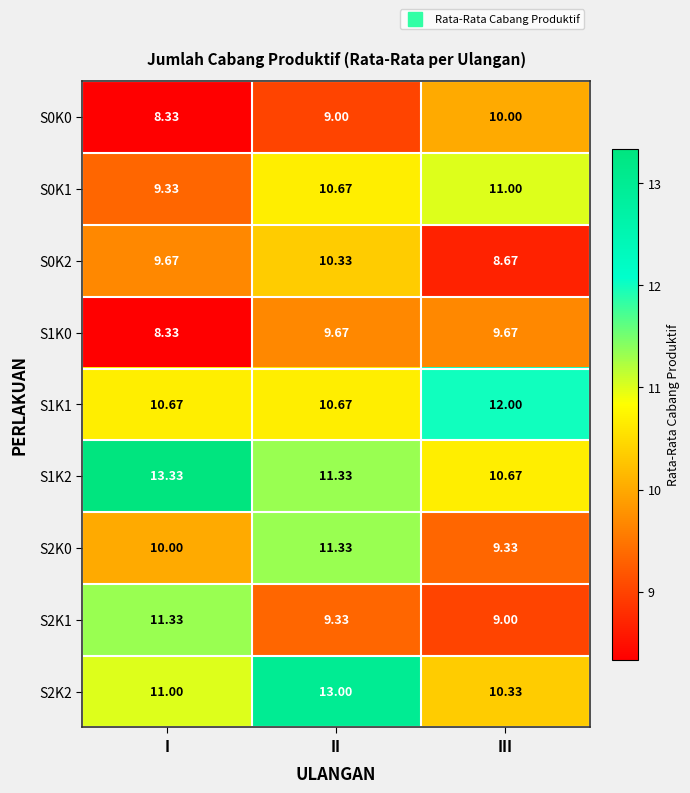

Which category has the highest value in the S0K0 series?

III